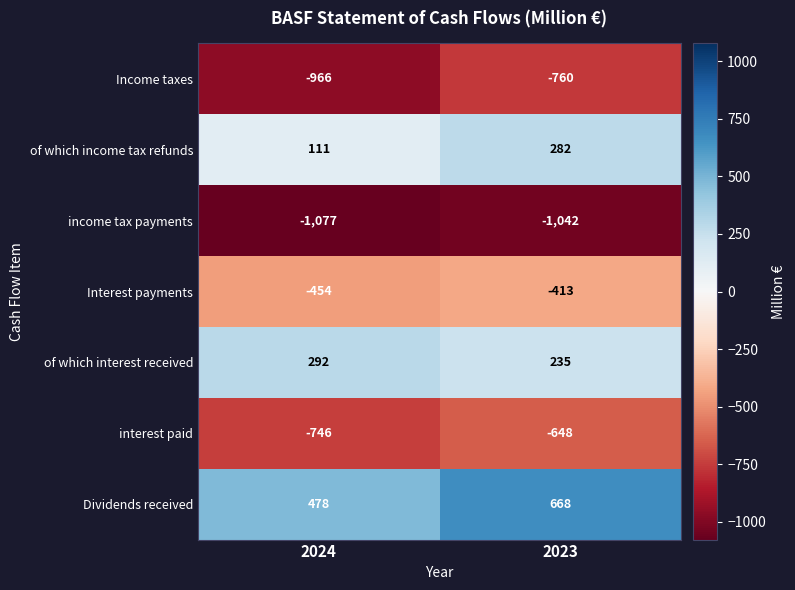

Rank the categories by of which income tax refunds value from lowest to highest.

2024, 2023